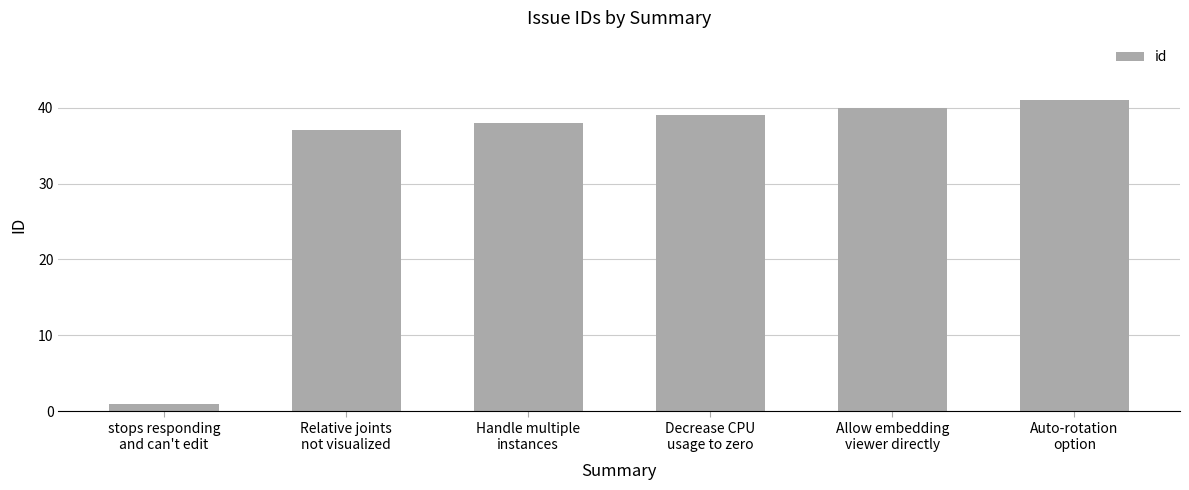

Is it true that the value at Decrease CPU
usage to zero is 39?

True